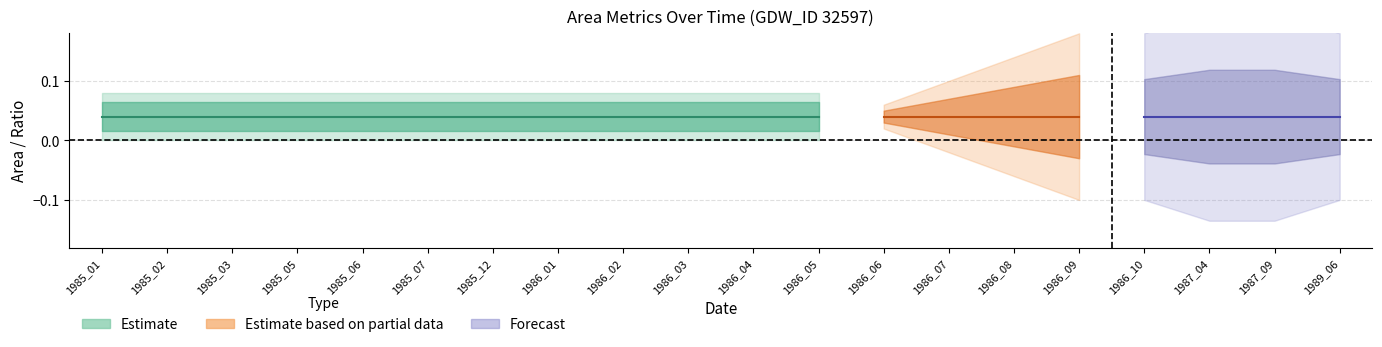

At which category does the chart reach its peak across all series?

1985_01